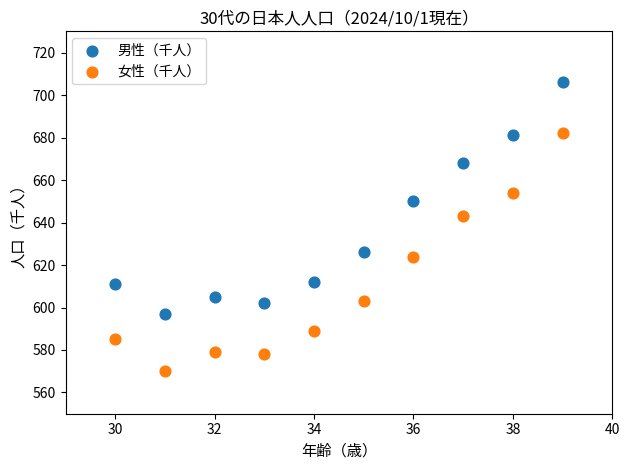

Across all series, what Y value is closest to 638?

643